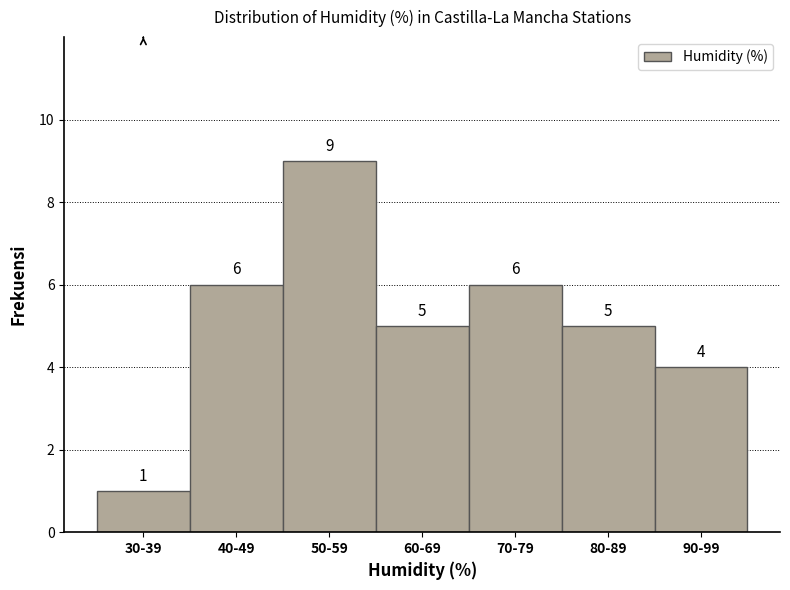

Reading left to right, what are all the values shown in this chart?

30-39=1	40-49=6	50-59=9	60-69=5	70-79=6	80-89=5	90-99=4